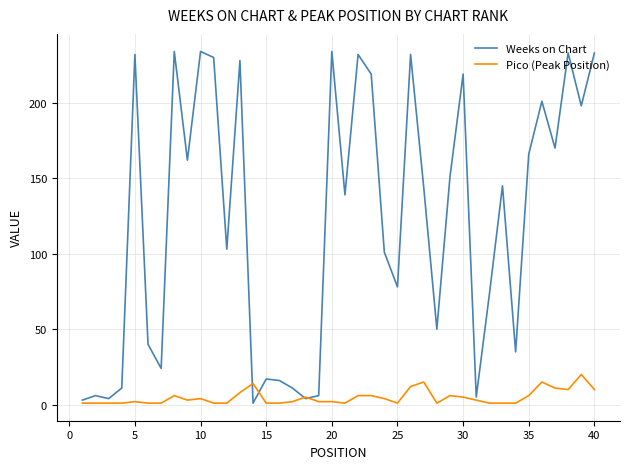

List the series in order of their peak value, highest first.

Weeks on Chart, Pico (Peak Position)